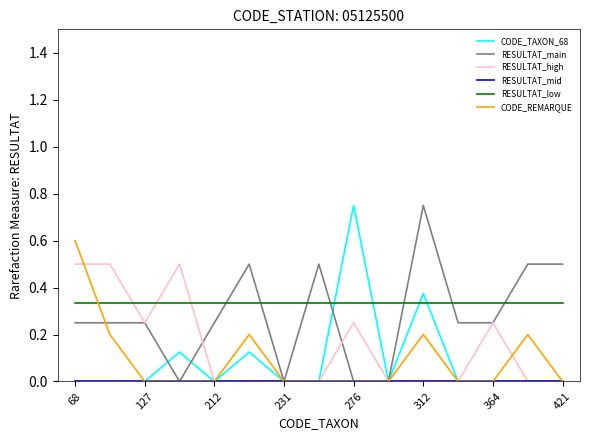

What is the maximum value for CODE_REMARQUE?

0.6